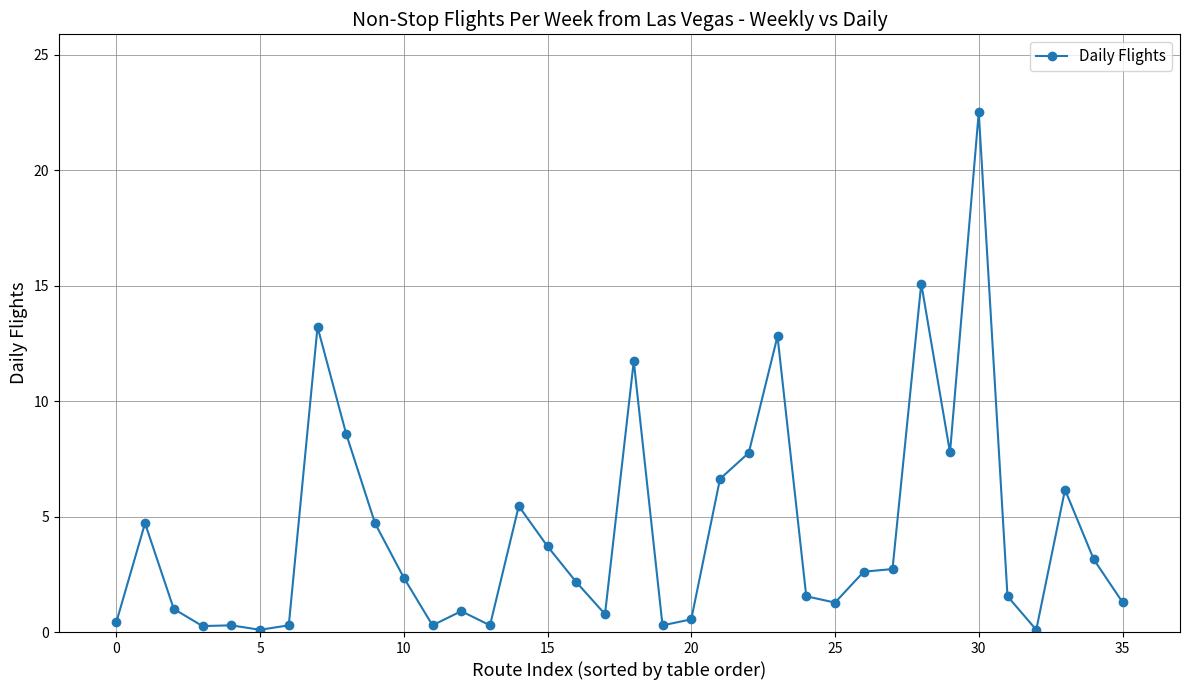

What is the value of the 31st point from the left?

22.5